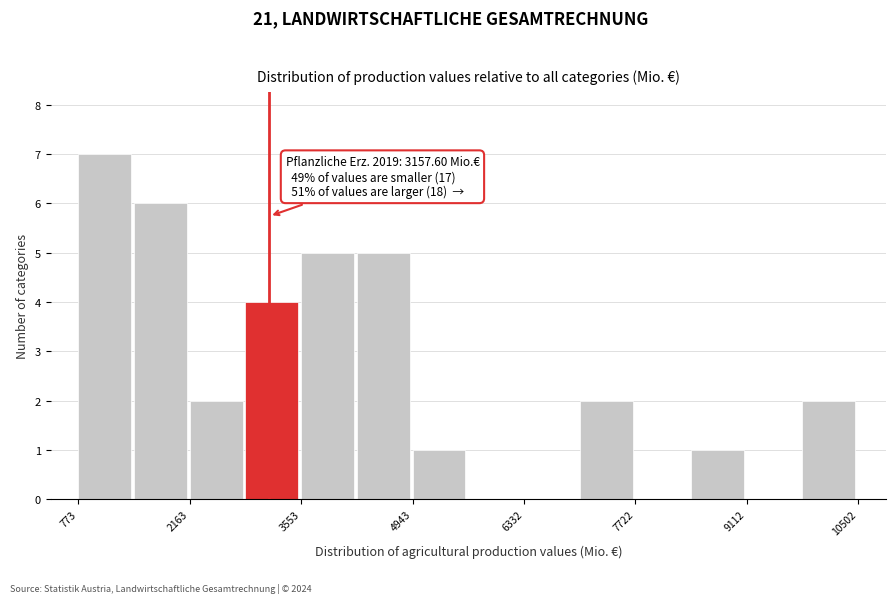

Around what value on the x-axis is the tallest bar? Give the approximate position of its centre, as read against the axis.

1200